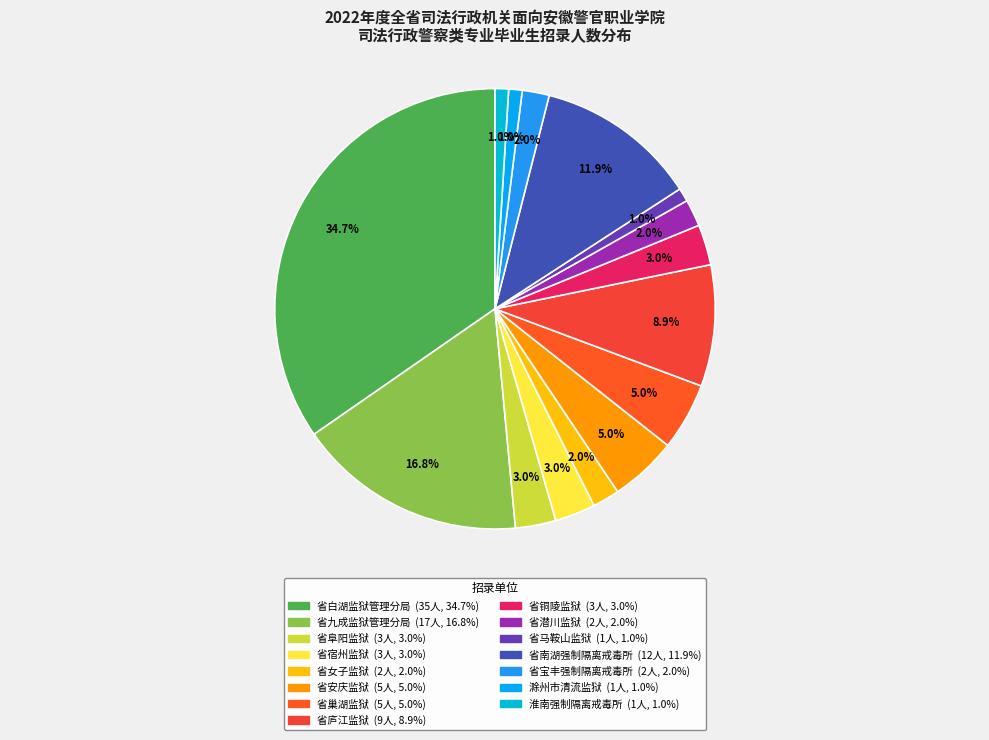

Is 省白湖监狱管理分局 the majority of the pie?

No